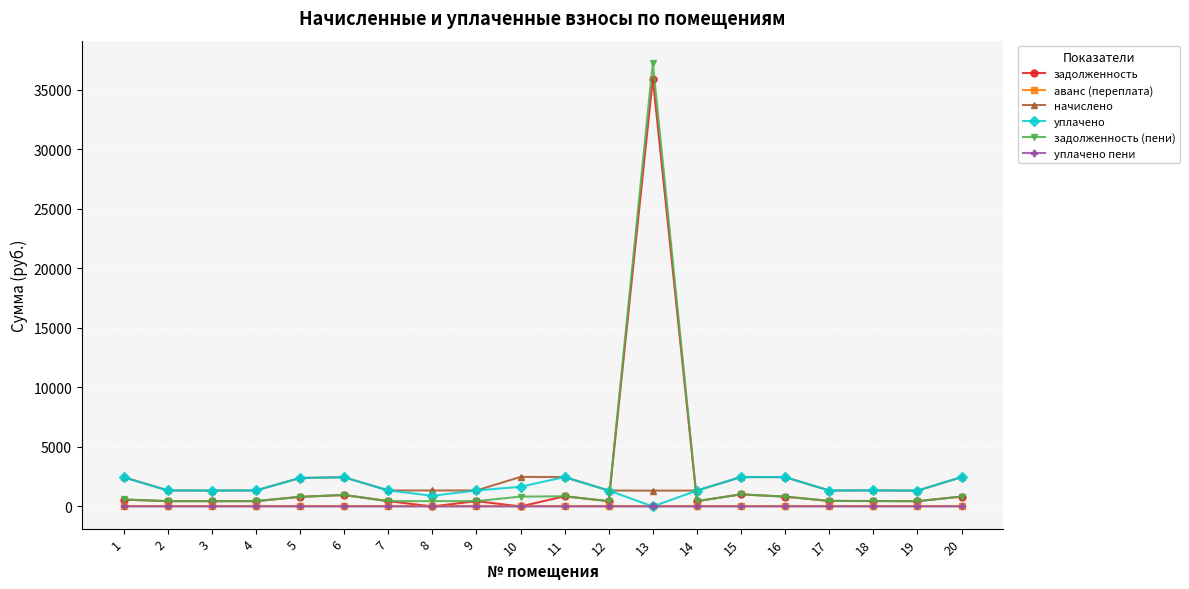

What is the highest value of the задолженность (пени) series?

37277.3